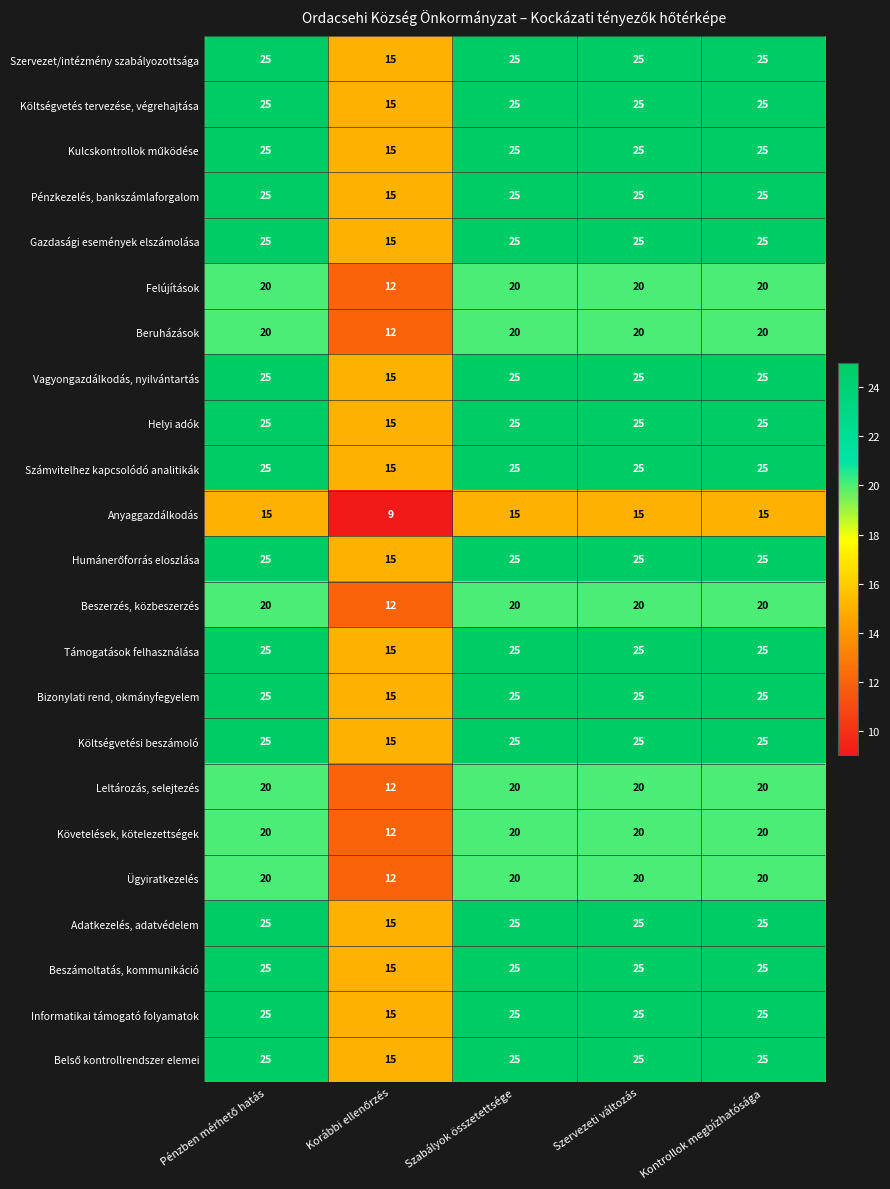

What is the difference between the maximum and minimum values in the Követelések, kötelezettségek series?

8